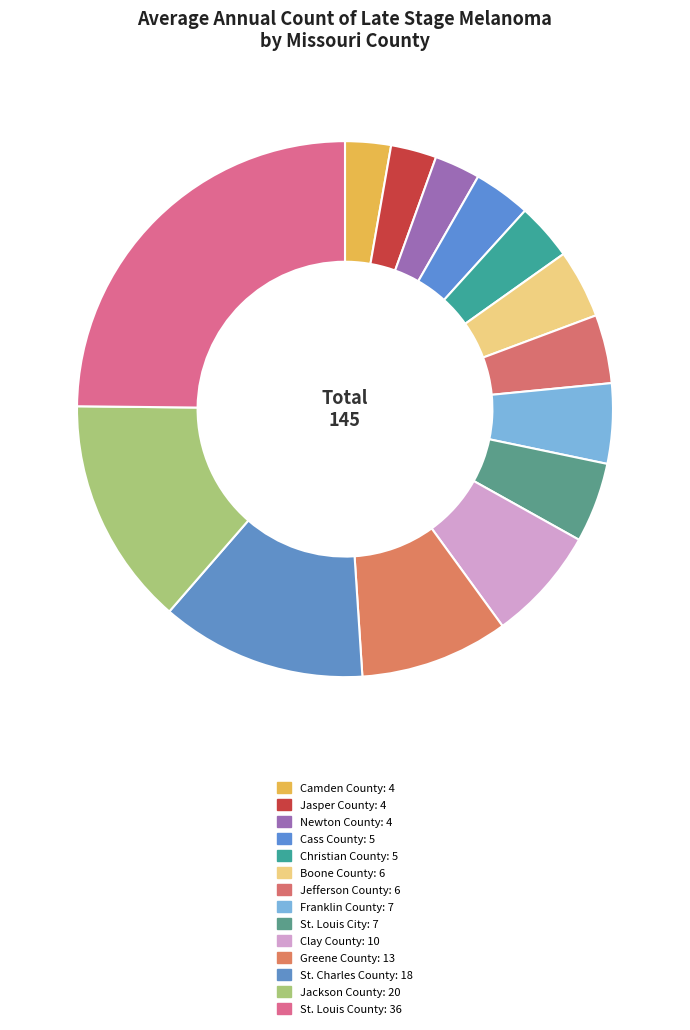

What percentage is the Cass County slice, to the nearest percent?

3%